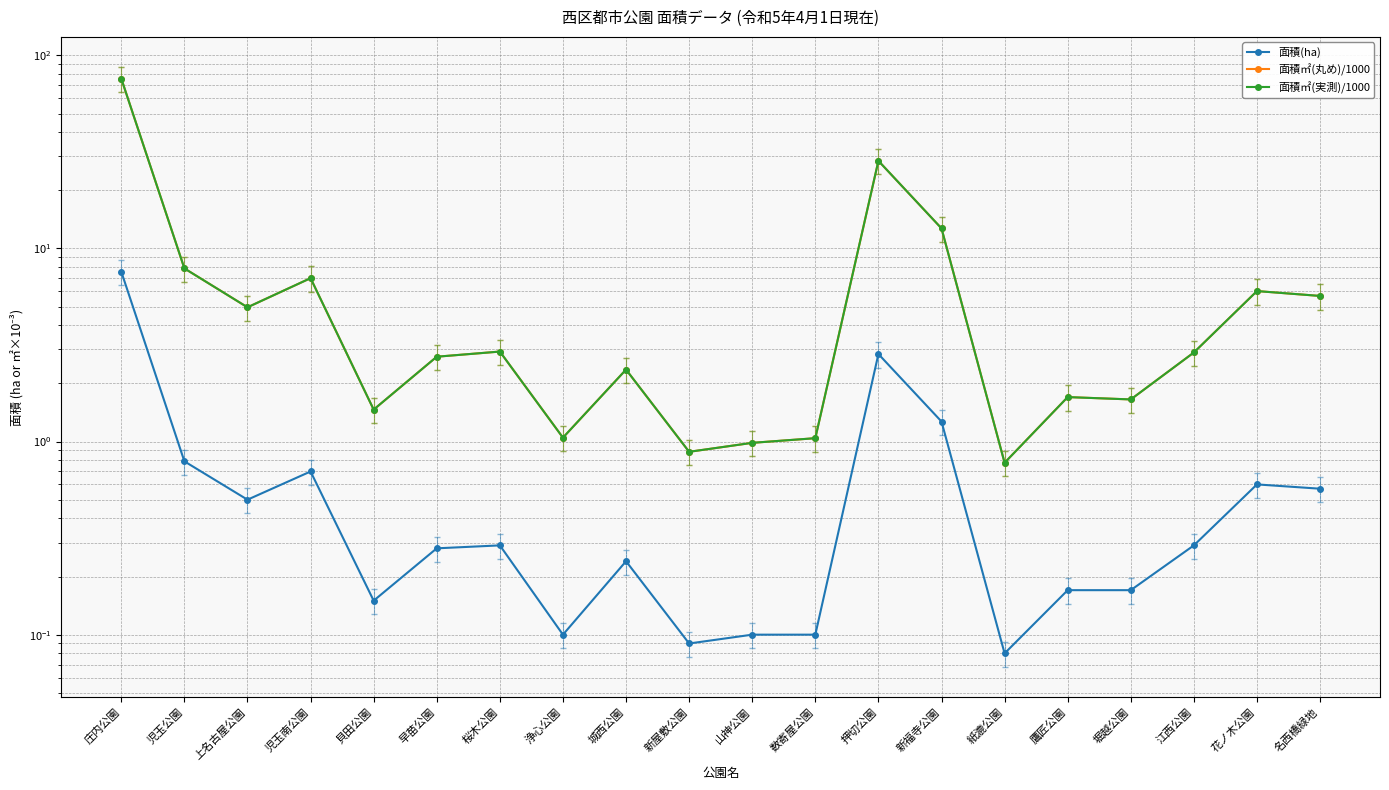

Reading left to right, transcribe all the data shown in this chart.

面積(ha): 庄内公園=7.6	児玉公園=0.8	上名古屋公園=0.5	児玉南公園=0.7	貝田公園=0.1	早苗公園=0.3	桜木公園=0.3	浄心公園=0.1	城西公園=0.2	新屋敷公園=0.1	山神公園=0.1	数寄屋公園=0.1	押切公園=2.8	新福寺公園=1.3	紙漉公園=0.1	鷹匠公園=0.2	堀越公園=0.2	江西公園=0.3	花ノ木公園=0.6	名西橋緑地=0.6
面積㎡(丸め)/1000: 庄内公園=75.8	児玉公園=7.9	上名古屋公園=5.0	児玉南公園=7.0	貝田公園=1.5	早苗公園=2.8	桜木公園=2.9	浄心公園=1.0	城西公園=2.4	新屋敷公園=0.9	山神公園=1.0	数寄屋公園=1.0	押切公園=28.4	新福寺公園=12.7	紙漉公園=0.8	鷹匠公園=1.7	堀越公園=1.7	江西公園=2.9	花ノ木公園=6.0	名西橋緑地=5.7
面積㎡(実測)/1000: 庄内公園=75.8	児玉公園=7.9	上名古屋公園=5.0	児玉南公園=7.0	貝田公園=1.5	早苗公園=2.8	桜木公園=2.9	浄心公園=1.0	城西公園=2.4	新屋敷公園=0.9	山神公園=1.0	数寄屋公園=1.0	押切公園=28.4	新福寺公園=12.7	紙漉公園=0.8	鷹匠公園=1.7	堀越公園=1.7	江西公園=2.9	花ノ木公園=6.0	名西橋緑地=5.7